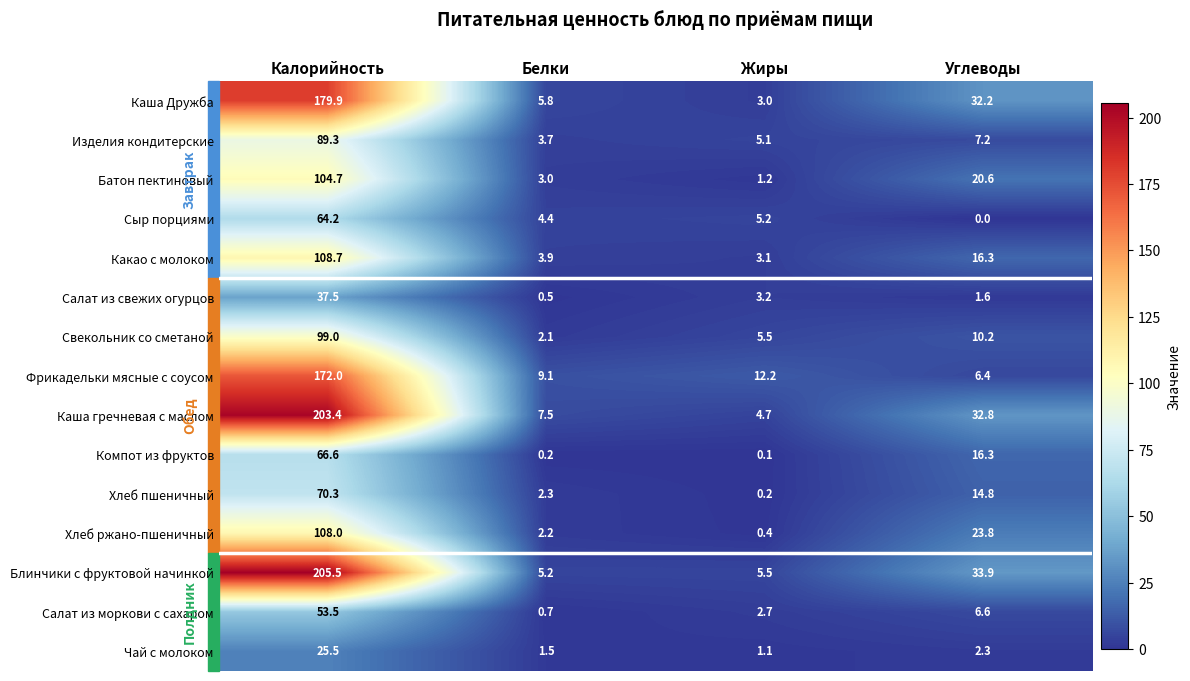

What is the sum of all Сыр порциями values?

73.8